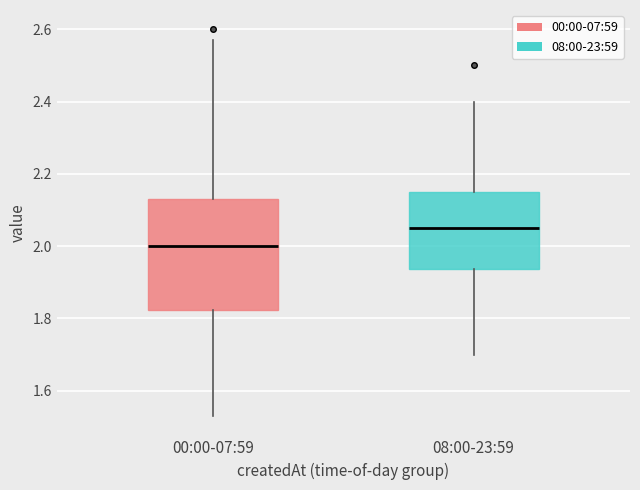

Which box has the highest median line?

08:00-23:59